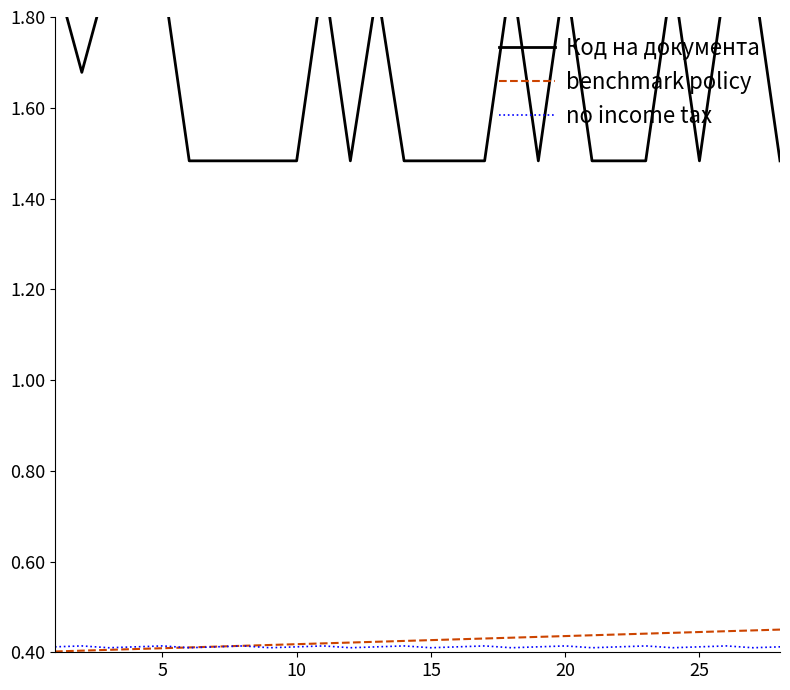

The benchmark policy series shows 0.4 at 5. True or false?

True